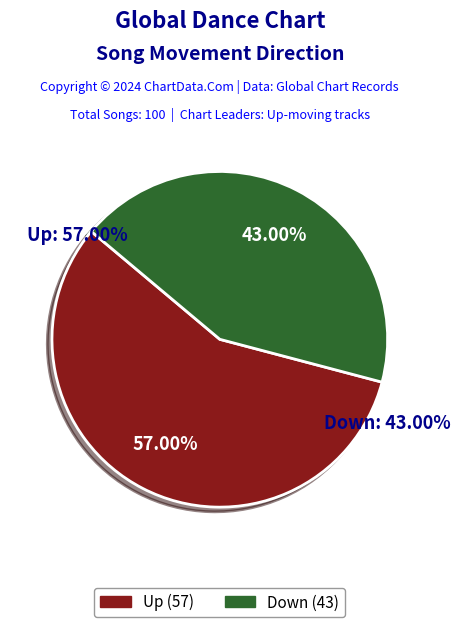

Does up represent more than half of the total?

Yes